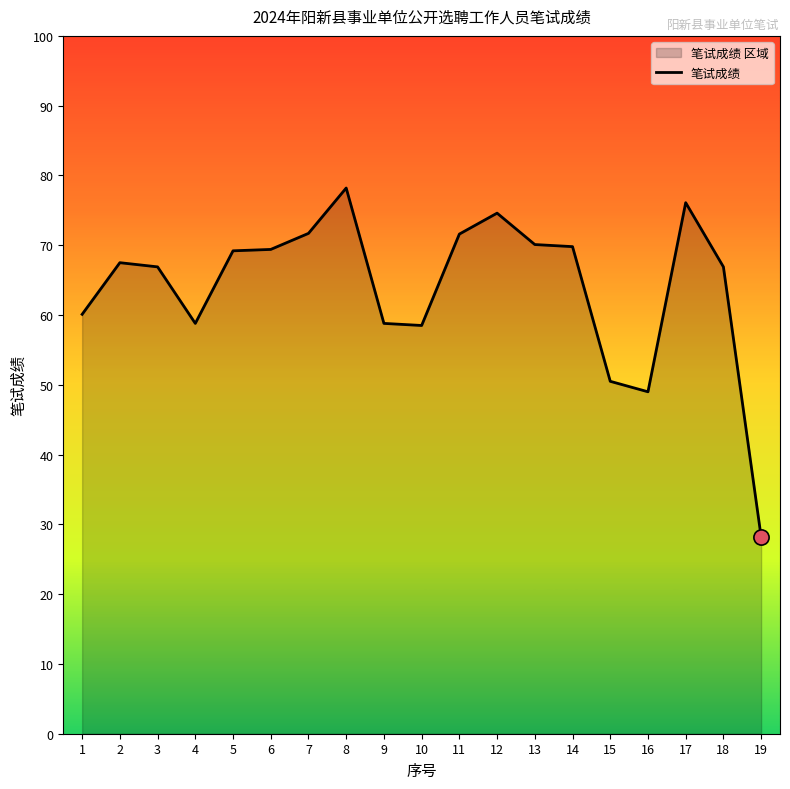

Between 1 and 15, which is larger?

1